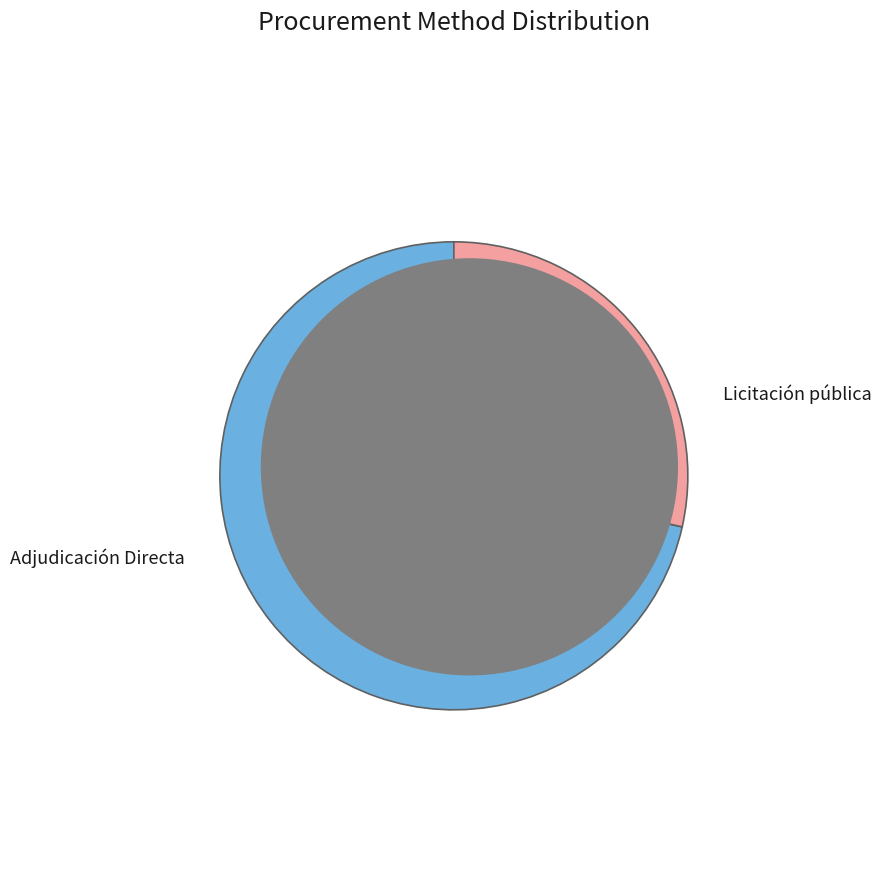

What is the ratio of the value at Licitación pública to the value at Adjudicación Directa?

2.5